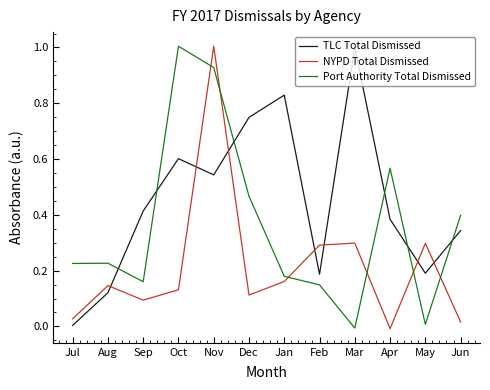

How many lines are shown in the chart?

3